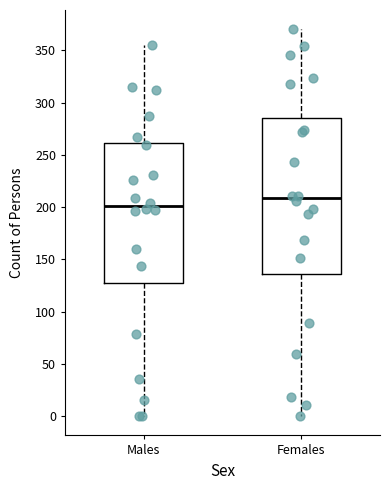

Where does the median line of the box for Females sit on the y-axis? The values are not printed on the chart, so give them approximately, as read against the axis.

210